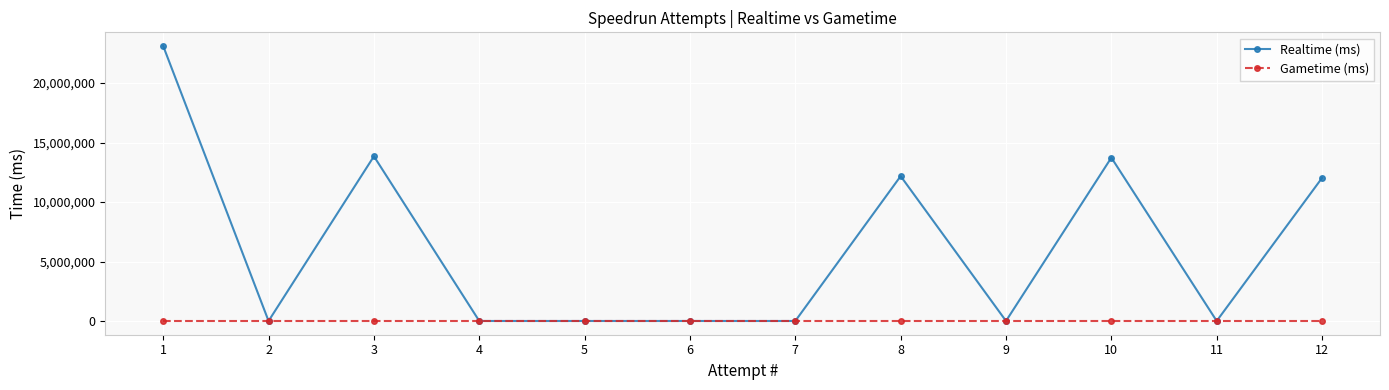

What is the value of the Realtime (ms) point at the 10th from the left?

13733609